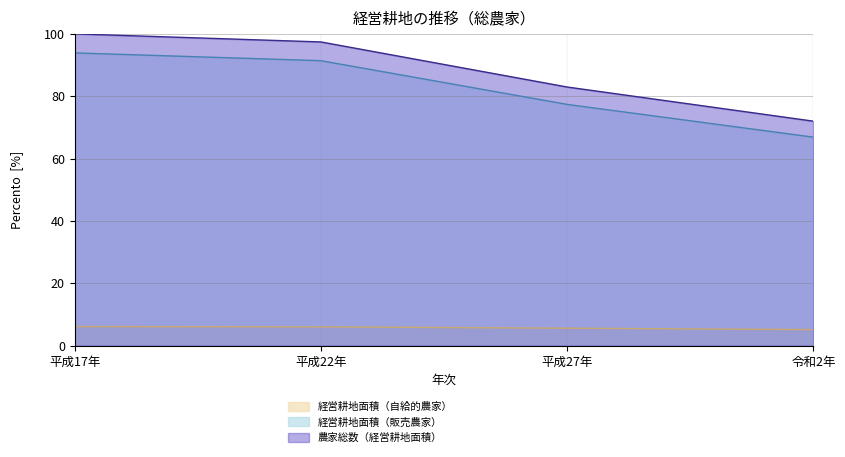

Rank the series by their maximum value, from highest to lowest.

農家総数（経営耕地面積）, 経営耕地面積（販売農家）, 経営耕地面積（自給的農家）